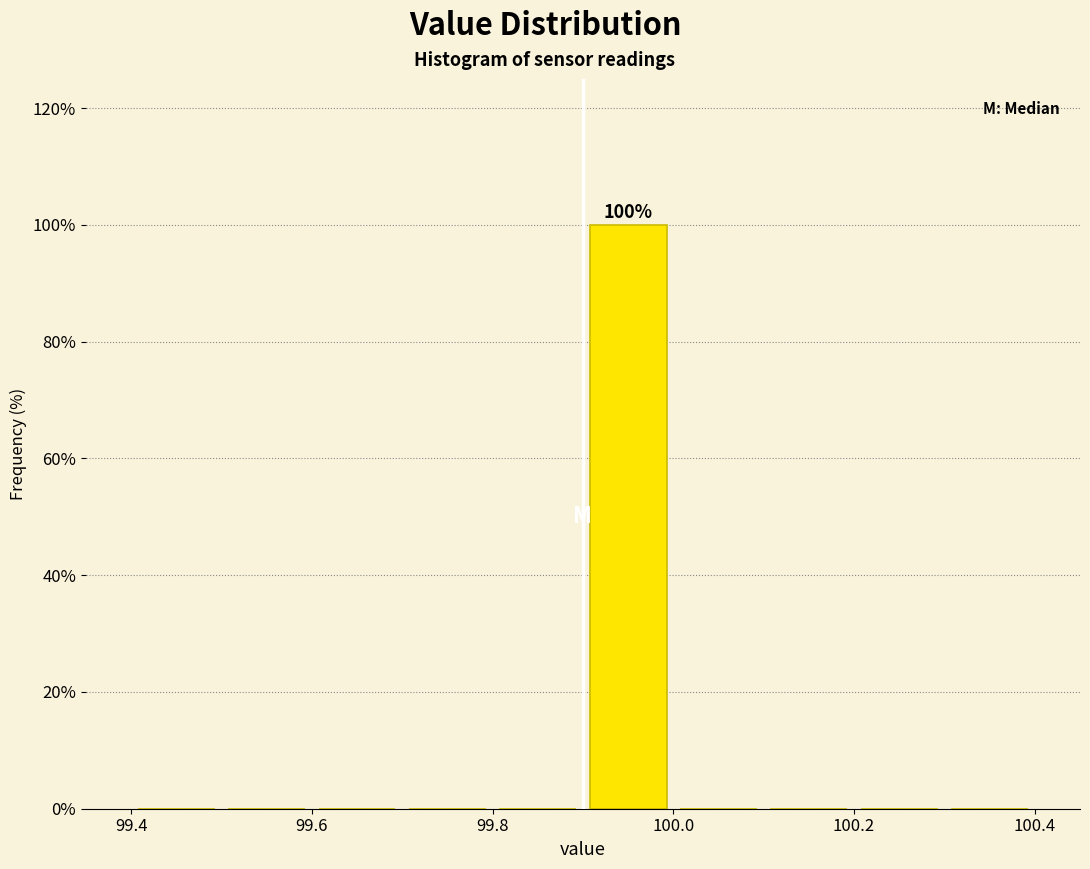

Which range on the x-axis has the tallest bar?

99.9 to 100.0